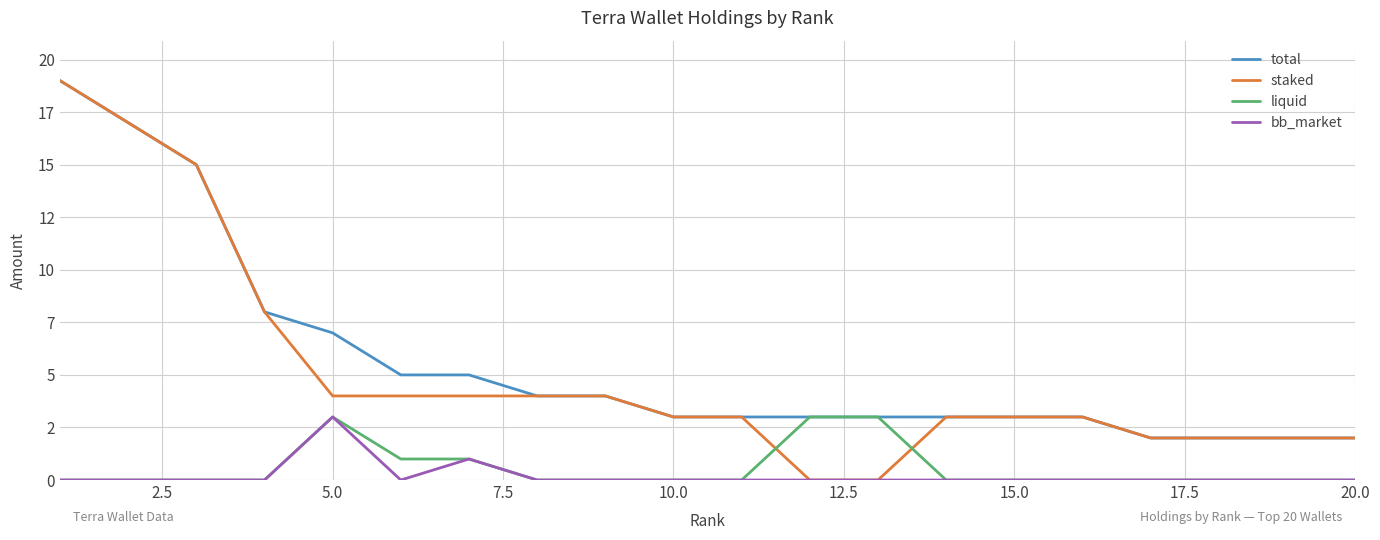

At how many categories does at least one series exceed 4?

7